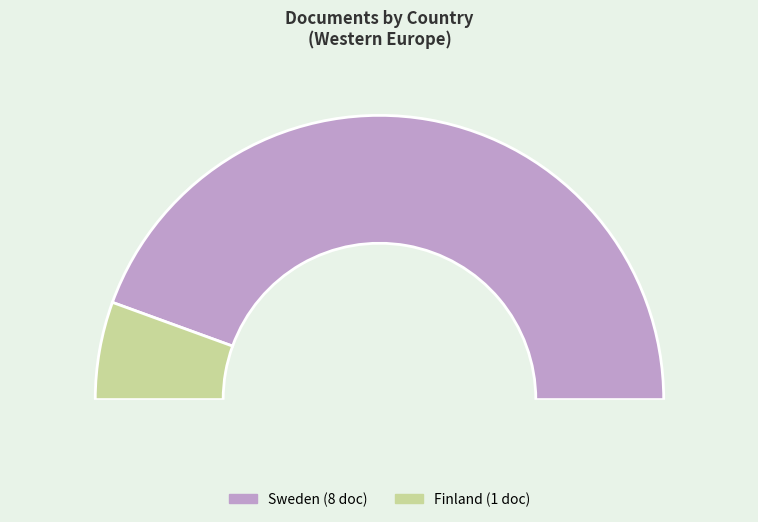

Combined, what portion of the pie is Finland and Sweden?

100.0%